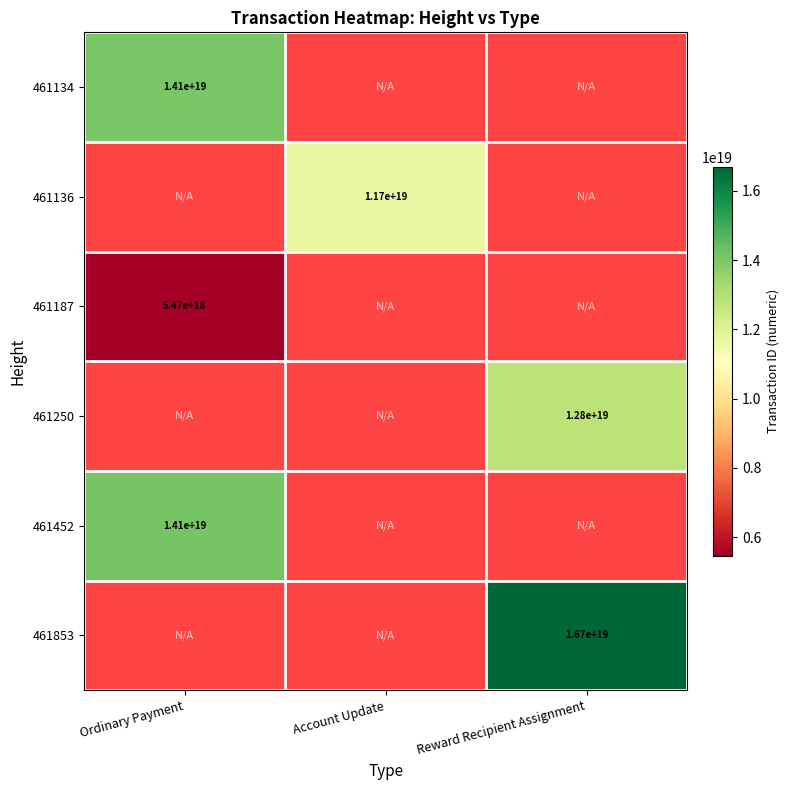

True or false: 461136 has a value of 7963036058011780096 at Account Update.

False